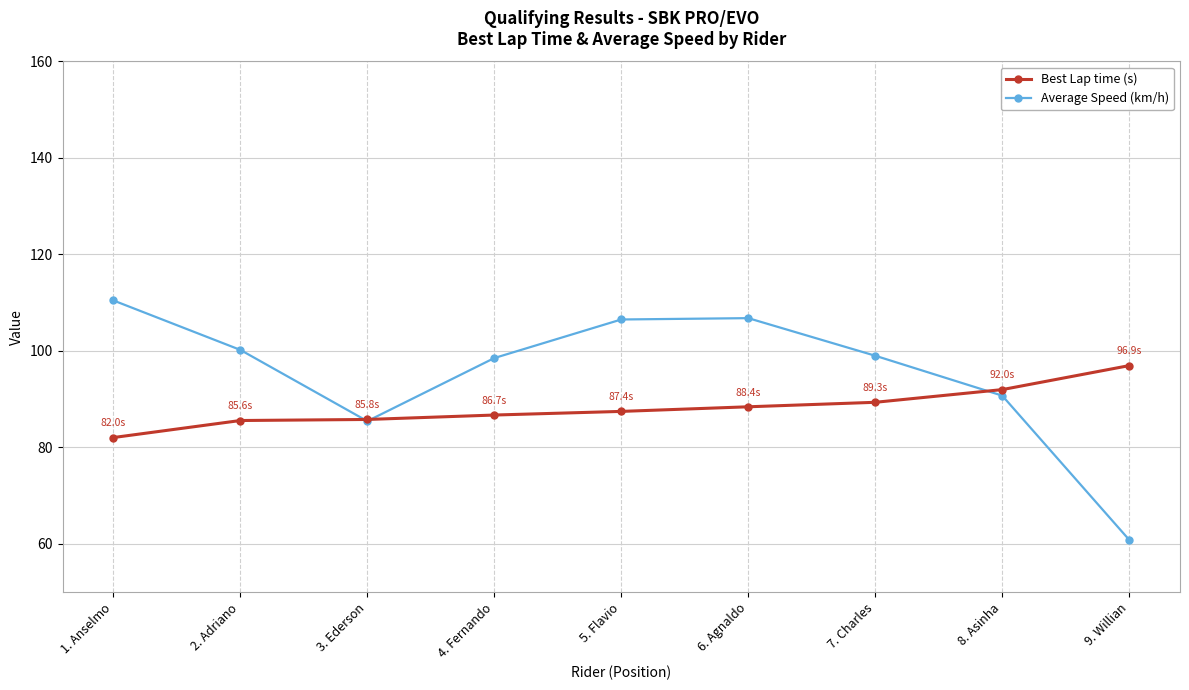

Is the value of Best Lap time (s) at 7. Charles greater than the value of Average Speed (km/h) at 6. Agnaldo?

No